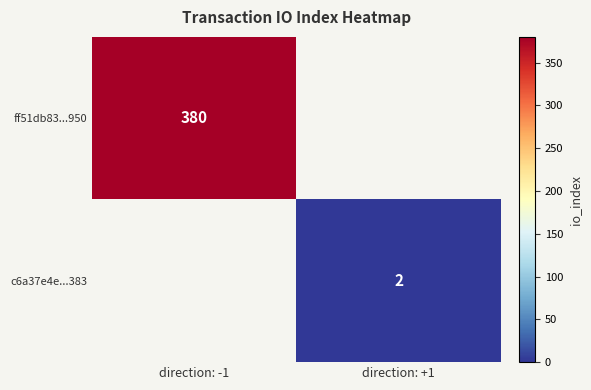

The value of ff51db83...950 at direction: -1 is 380. True or false?

True